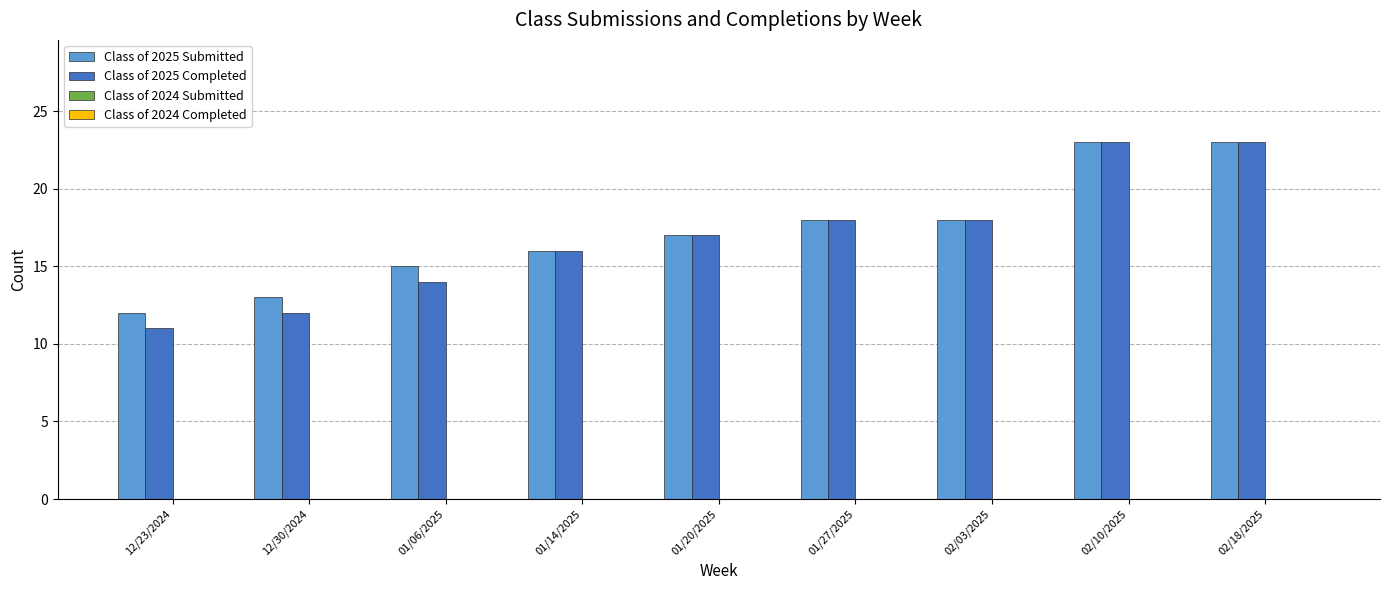

Rank the series at 12/23/2024 from highest to lowest value.

Class of 2025 Submitted, Class of 2025 Completed